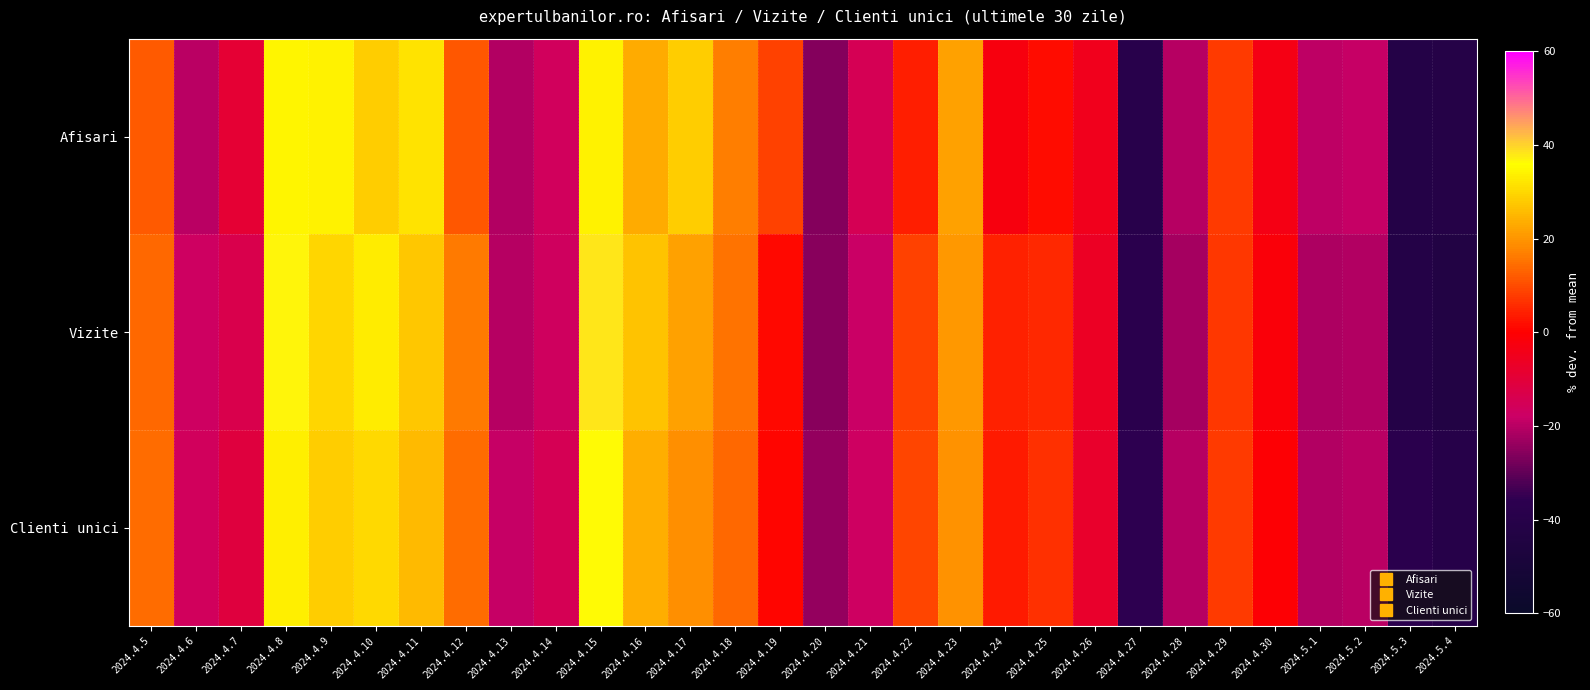

Rank the series by their maximum value, from highest to lowest.

Vizite, Clienti unici, Afisari